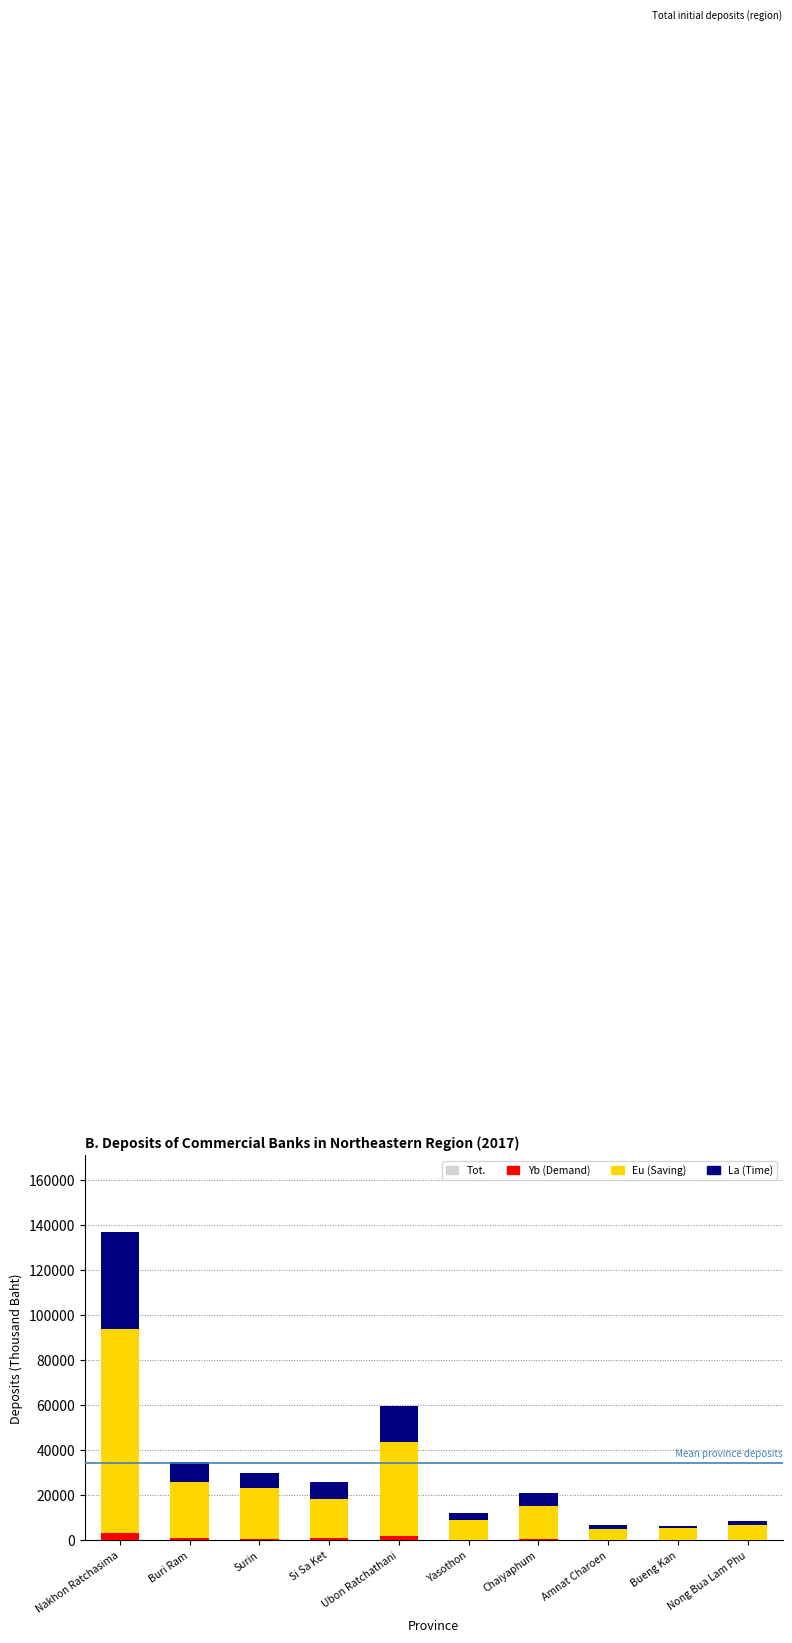

True or false: Yb has a value of 373 at Bueng Kan.

False